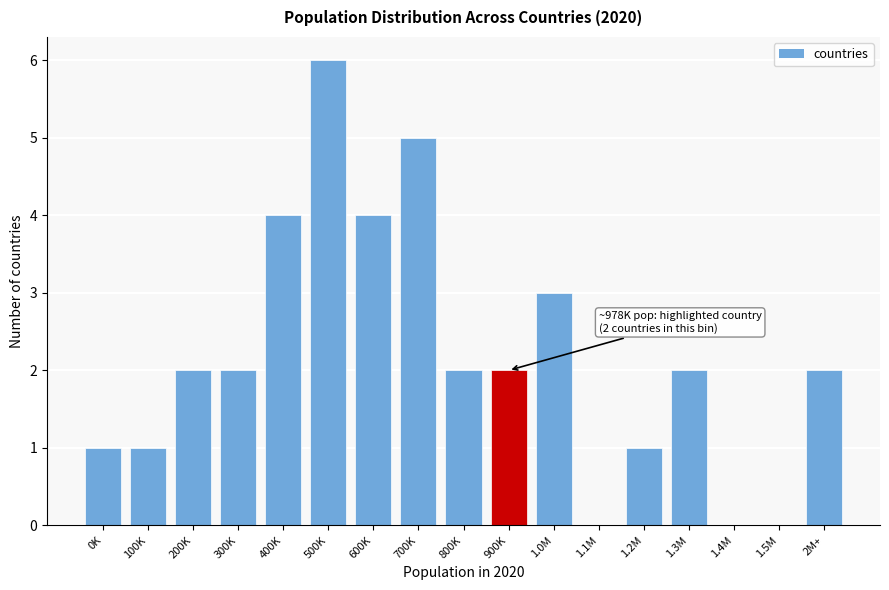

Reading right to left, transcribe all the data shown in this chart.

2M+=2	1.5M=0	1.4M=0	1.3M=2	1.2M=1	1.1M=0	1.0M=3	900K=2	800K=2	700K=5	600K=4	500K=6	400K=4	300K=2	200K=2	100K=1	0K=1